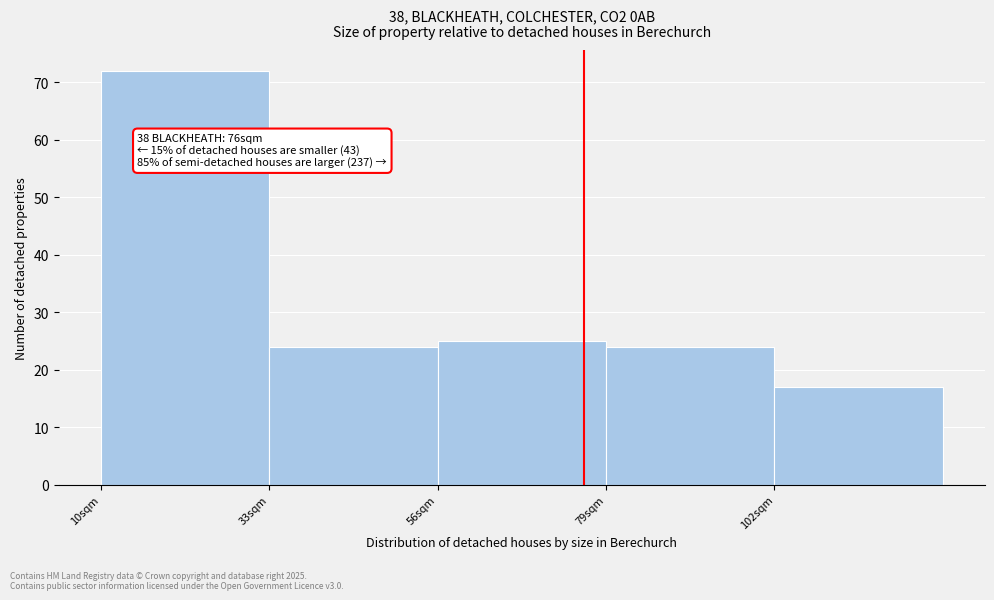

Over which range of the x-axis is the bar tallest?

10 to 33